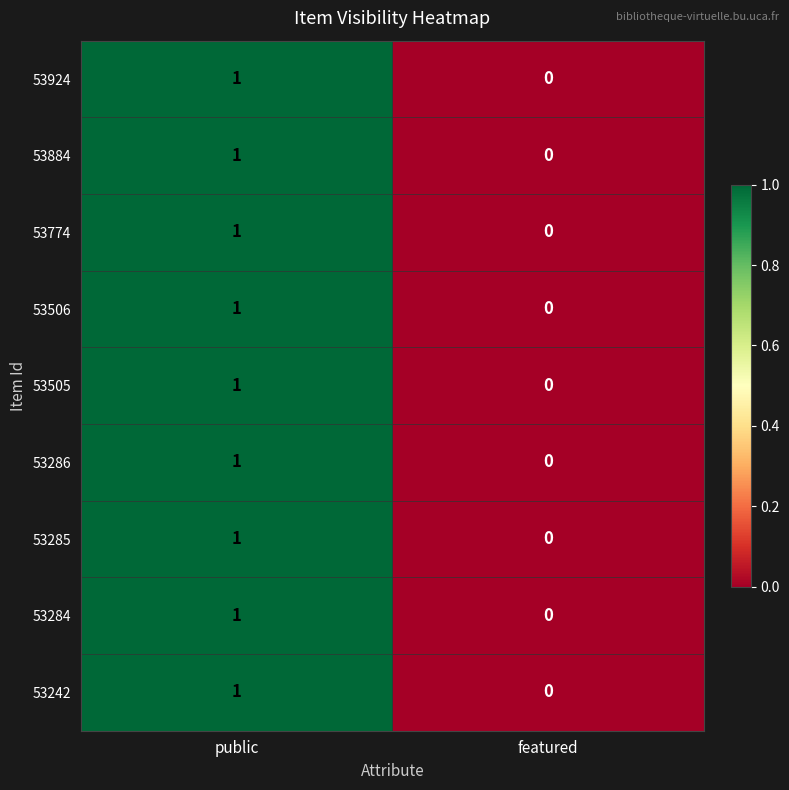

Is it true that 53924 equals 1 at public?

True